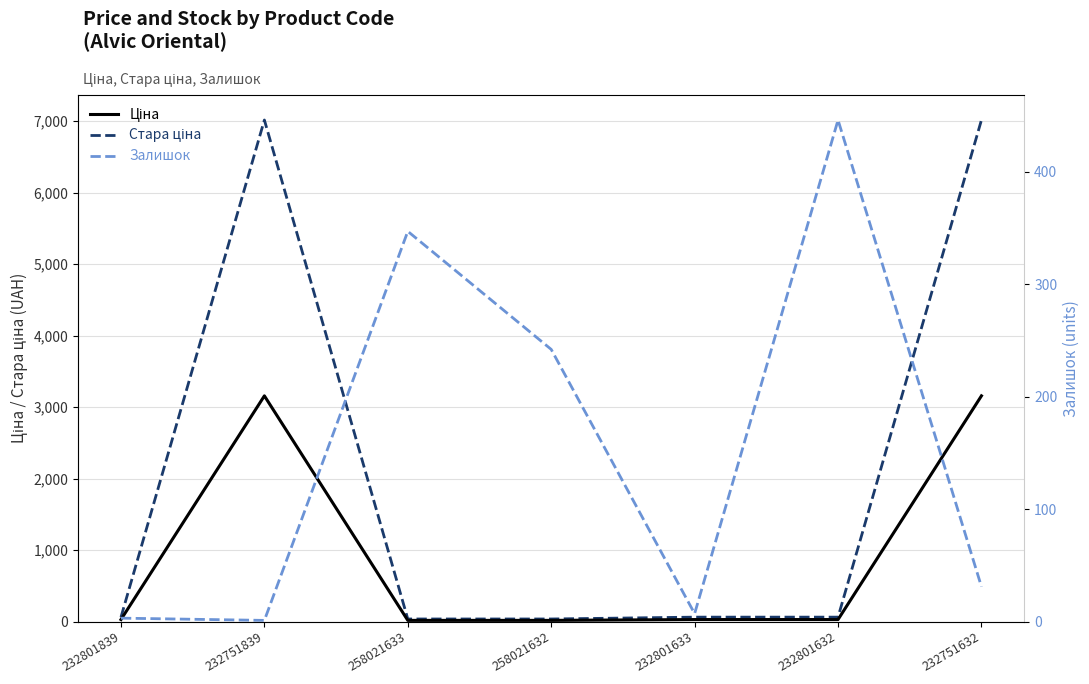

The value of Залишок at 258021633 is 611.7. True or false?

False